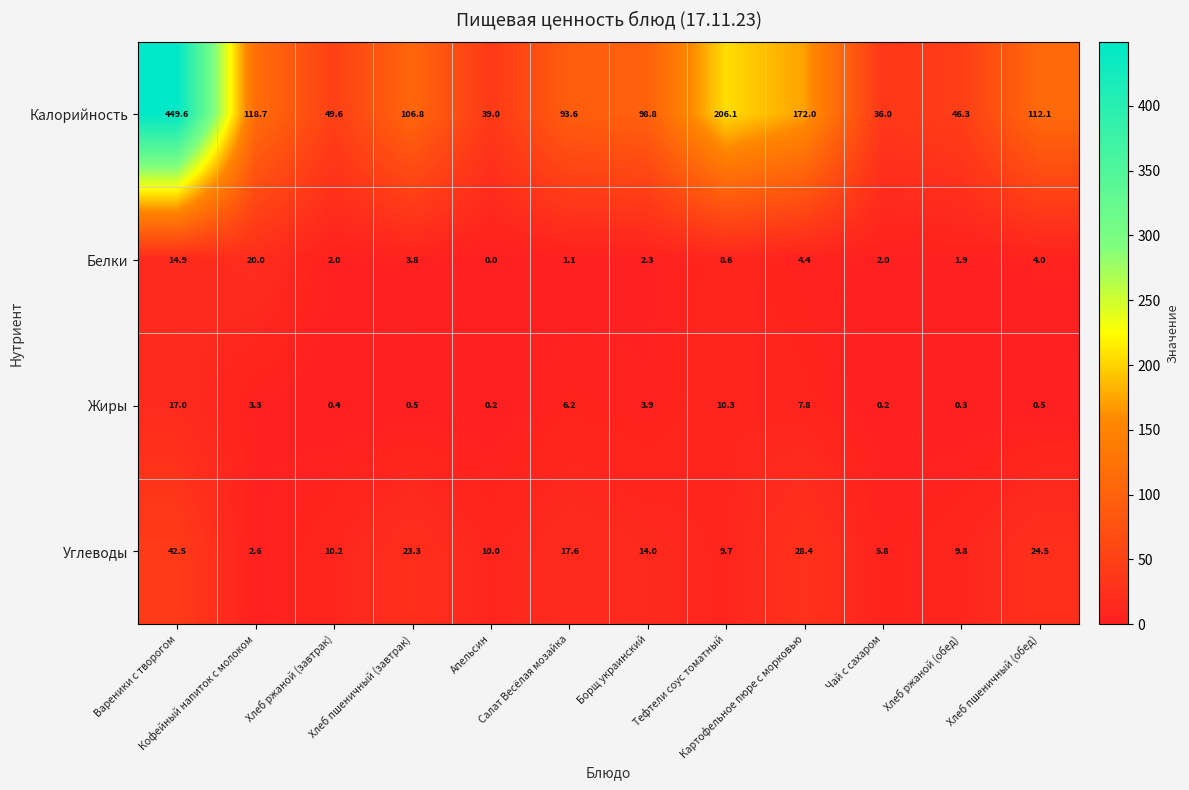

List the series in order of their peak value, highest first.

Калорийность, Углеводы, Белки, Жиры